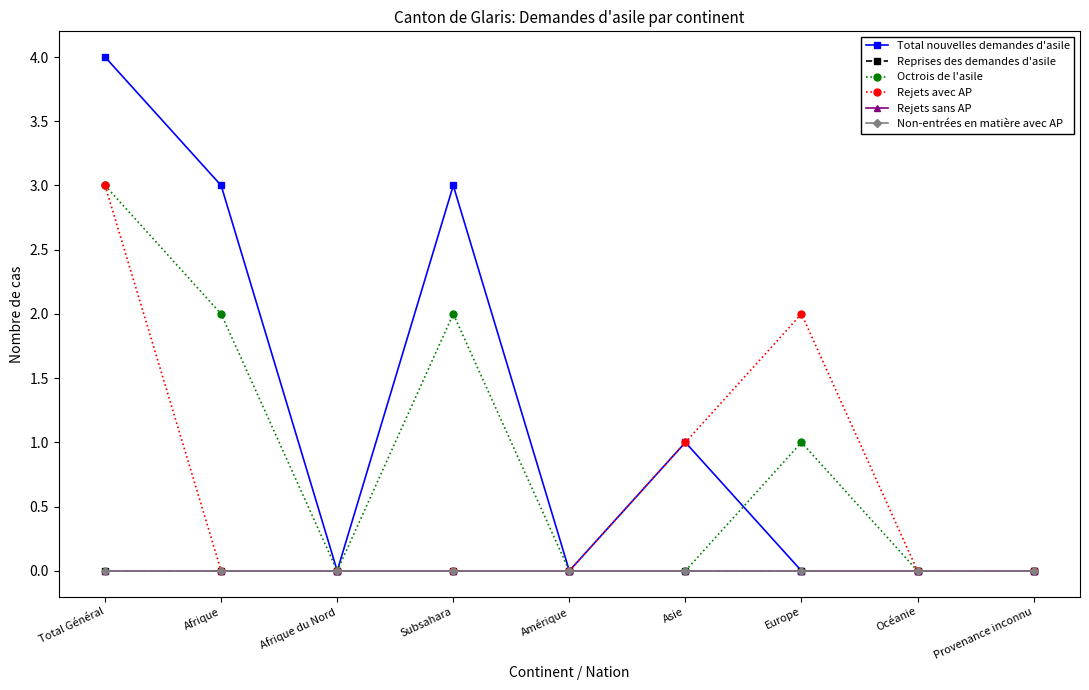

Rank the categories by Rejets sans AP value from lowest to highest.

Total Général, Afrique, Afrique du Nord, Subsahara, Amérique, Asie, Europe, Océanie, Provenance inconnu